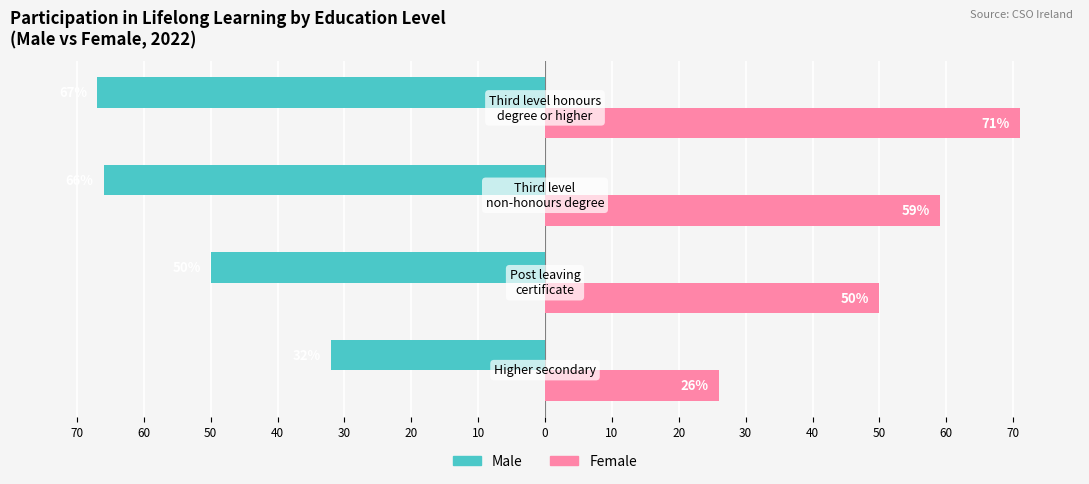

What are all the series names shown in the legend?

Male, Female